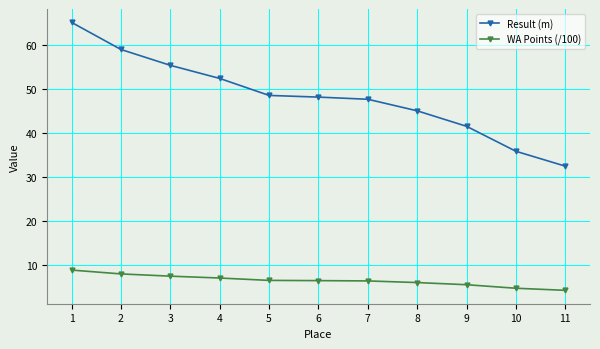

True or false: WA Points (/100) and Result (m) cross at least once.

False